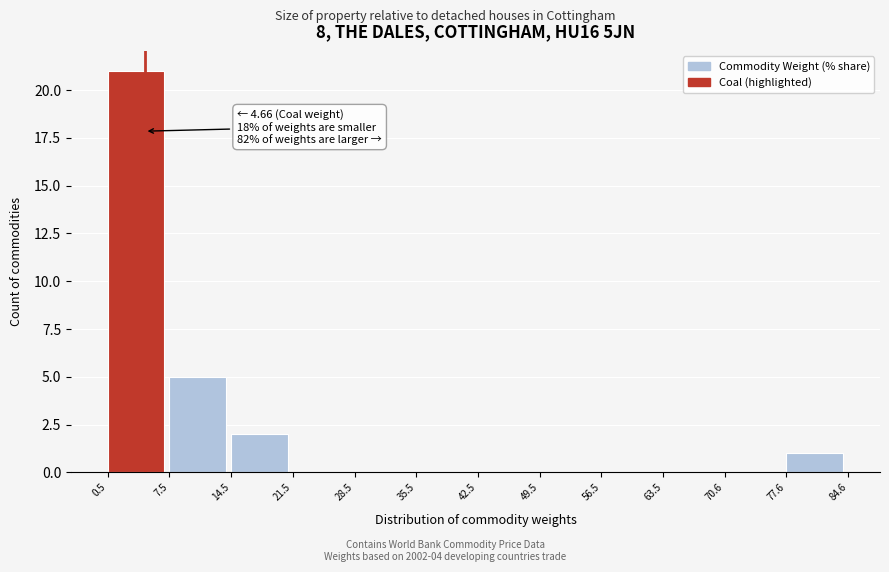

Over which range of the x-axis is the bar tallest?

0.5 to 7.5